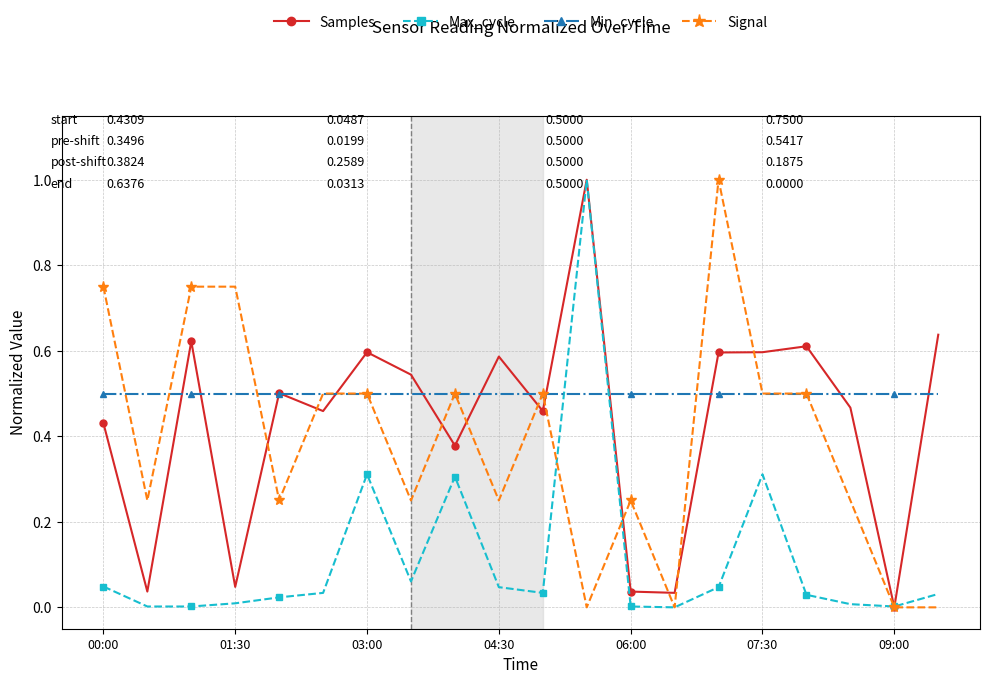

How many values in Samples are above zero?

19